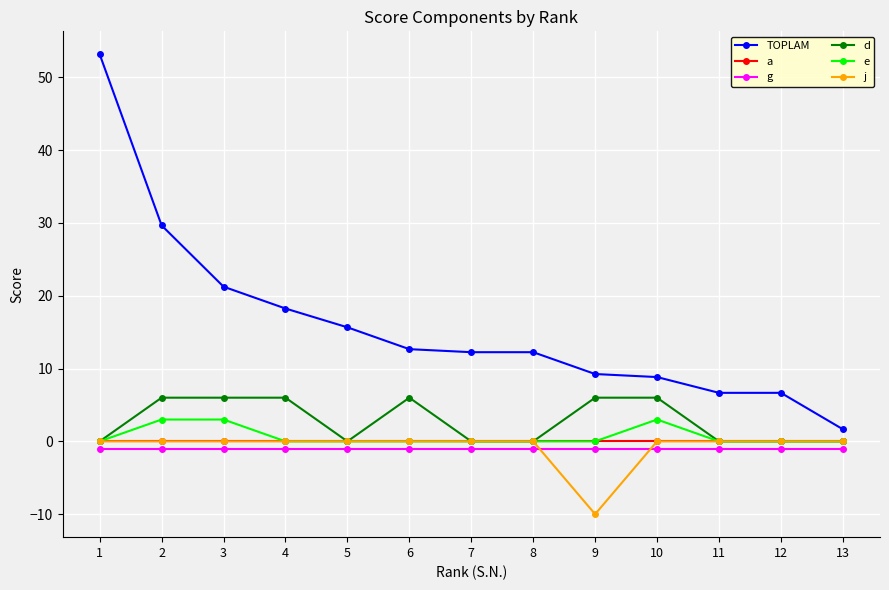

Is it true that a equals 0.0 at 2?

True